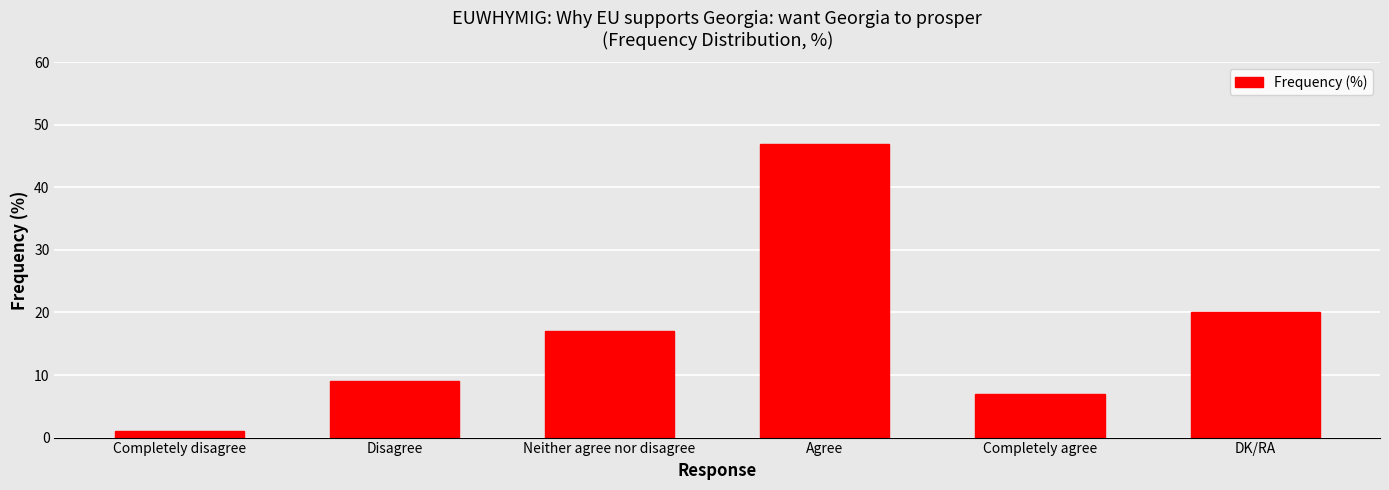

What is the smallest value displayed?

1